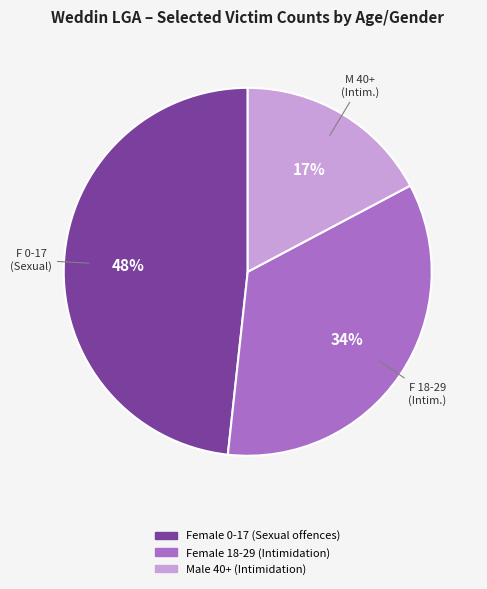

The Male 40+ (Intimidation) slice represents 10% of the pie. True or false?

False